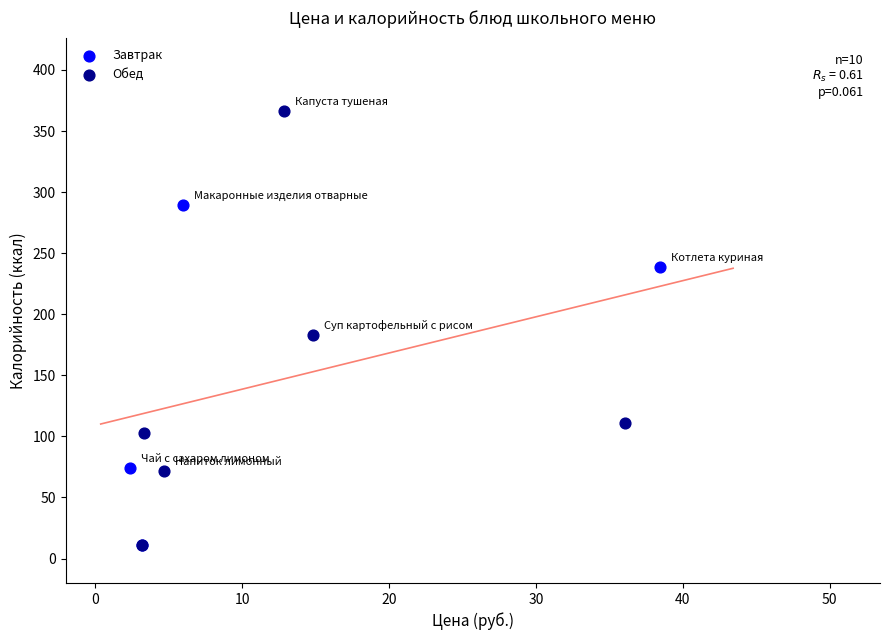

Which series reaches the maximum Y coordinate?

Обед